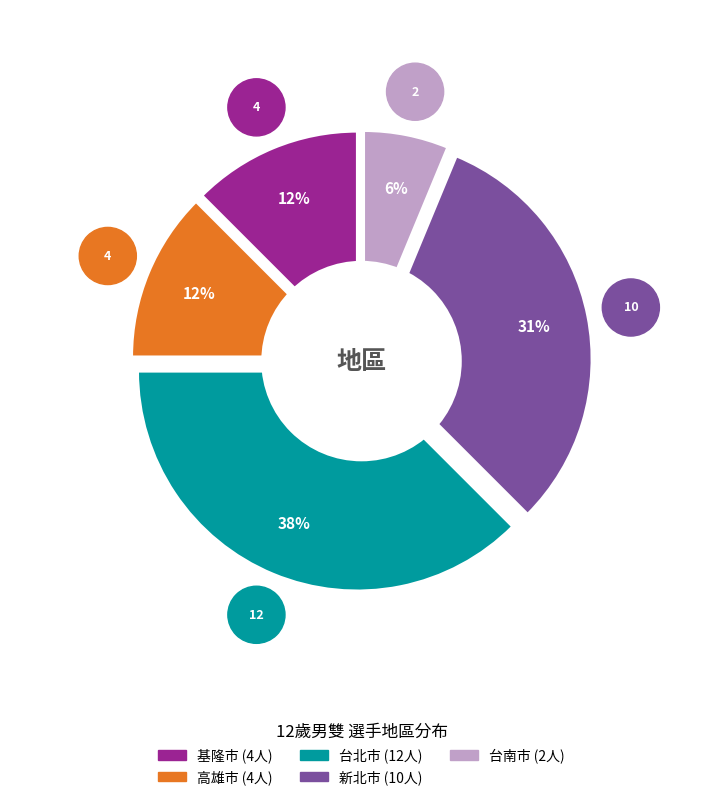

What percentage is the 台北市 slice, to the nearest percent?

38%